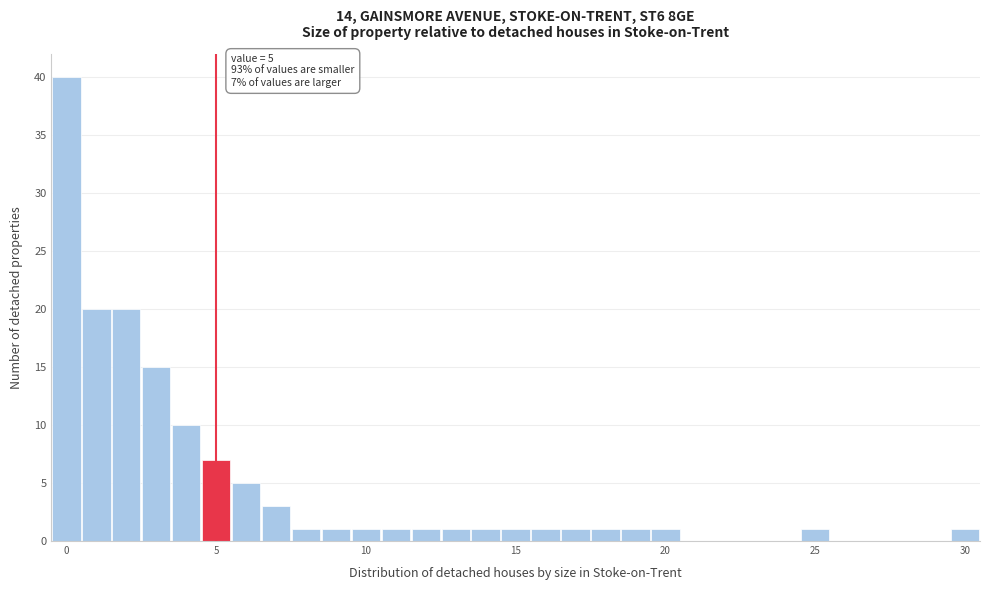

Read against the x-axis, roughly where is the centre of the tallest bar?

0.0